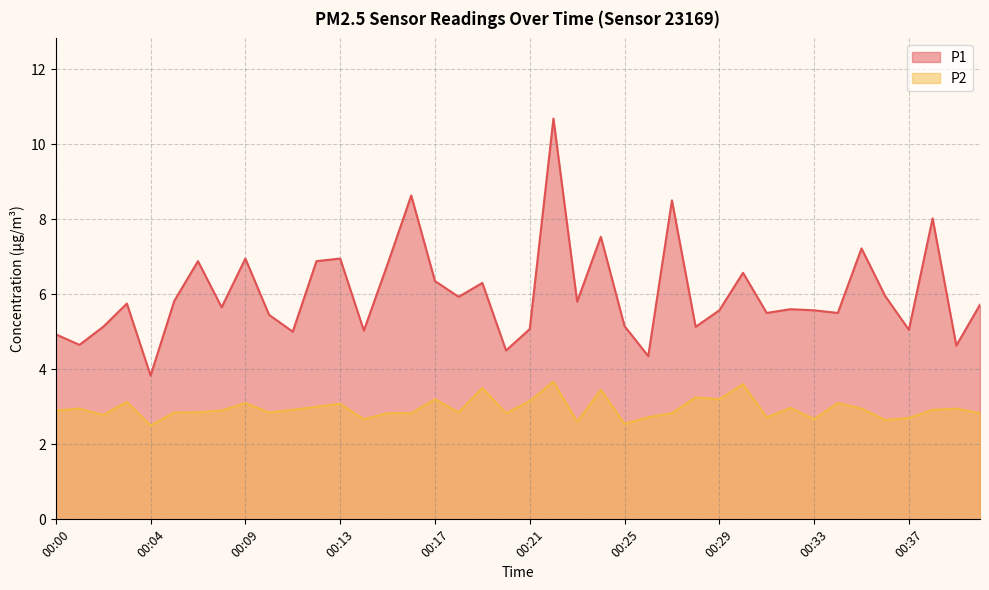

At which label is P1 closest to 7?

00:09